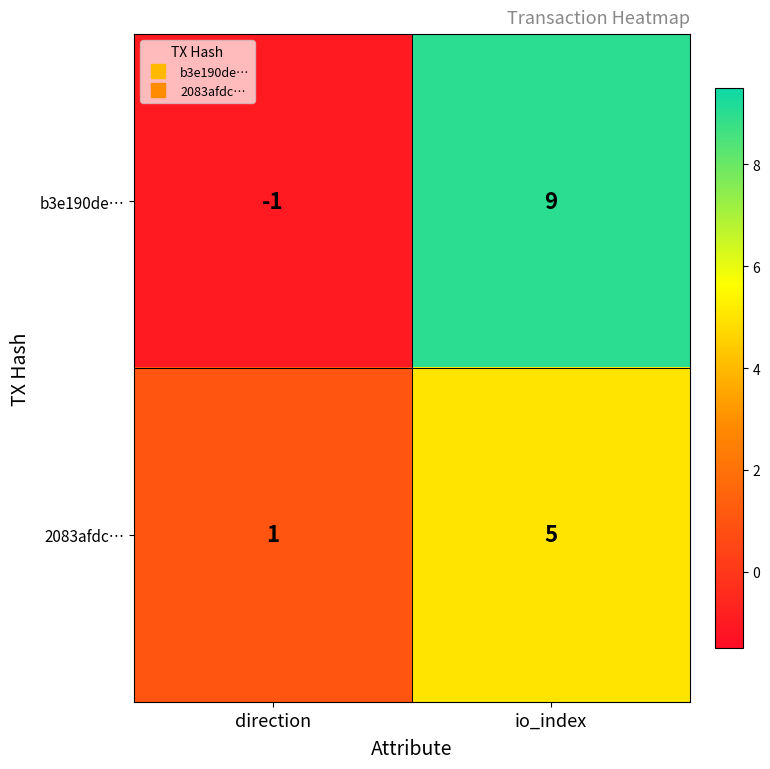

List the labels in order of b3e190de… value, smallest first.

direction, io_index